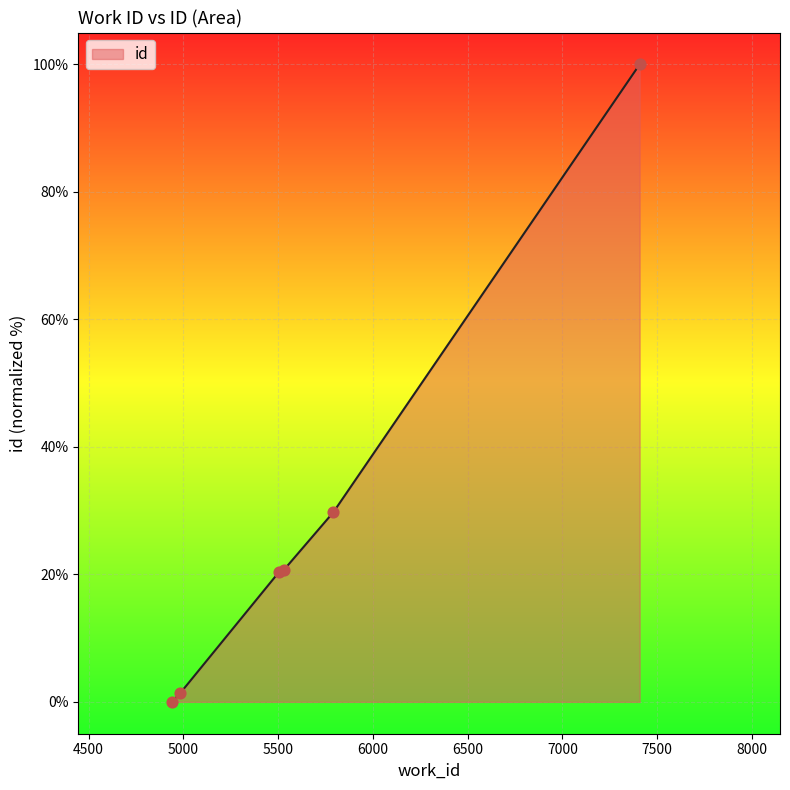

What is the difference between the maximum and minimum values?

100.0